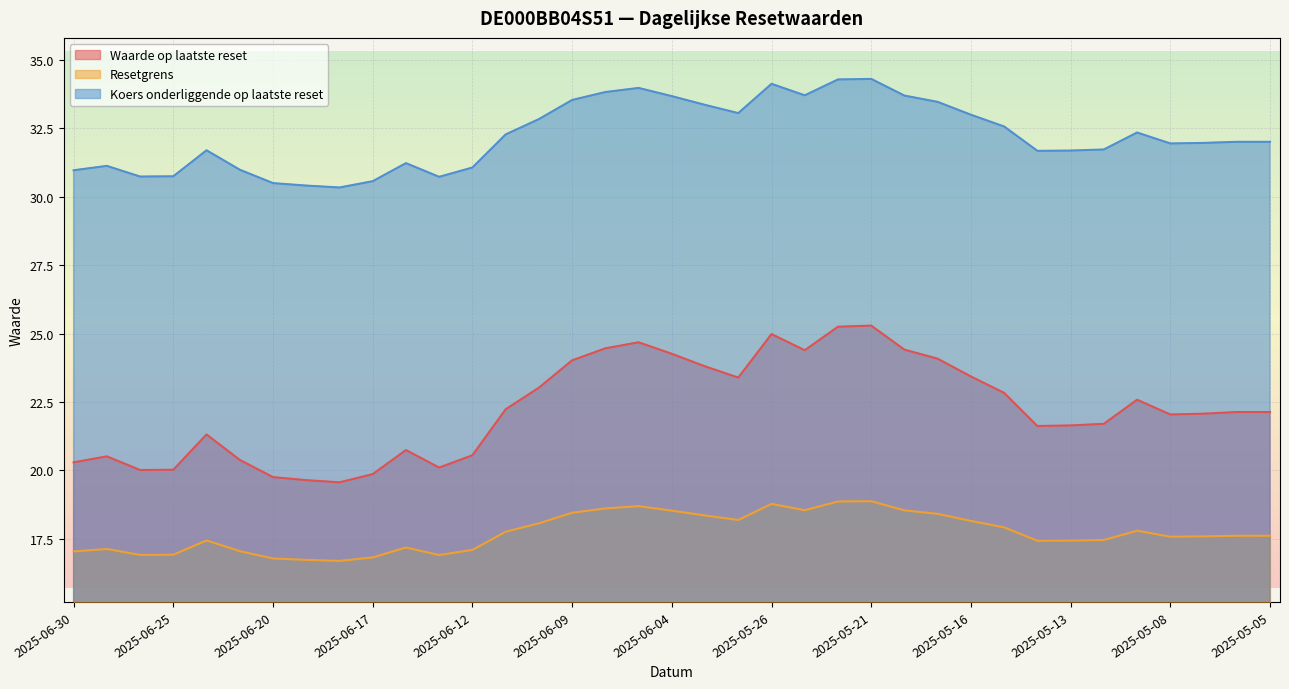

The Waarde op laatste reset series shows 24.5 at 2025-06-06. True or false?

True